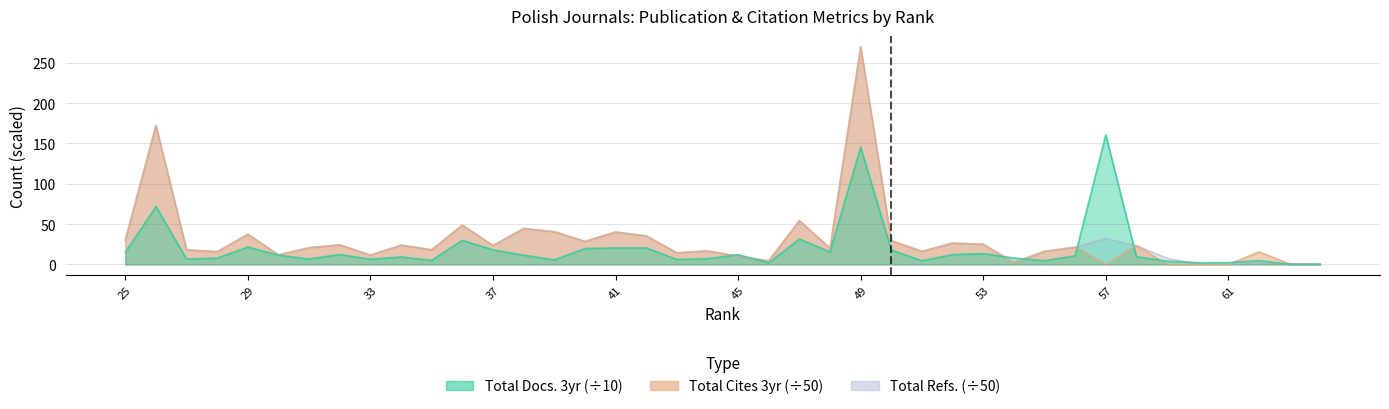

Where does the Total Cites (3years) series first go above 20?

25